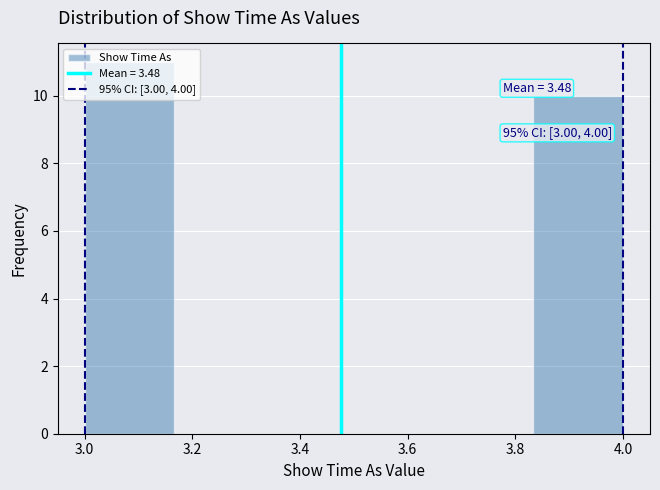

Over which range of the x-axis is the bar tallest?

3.00 to 3.16